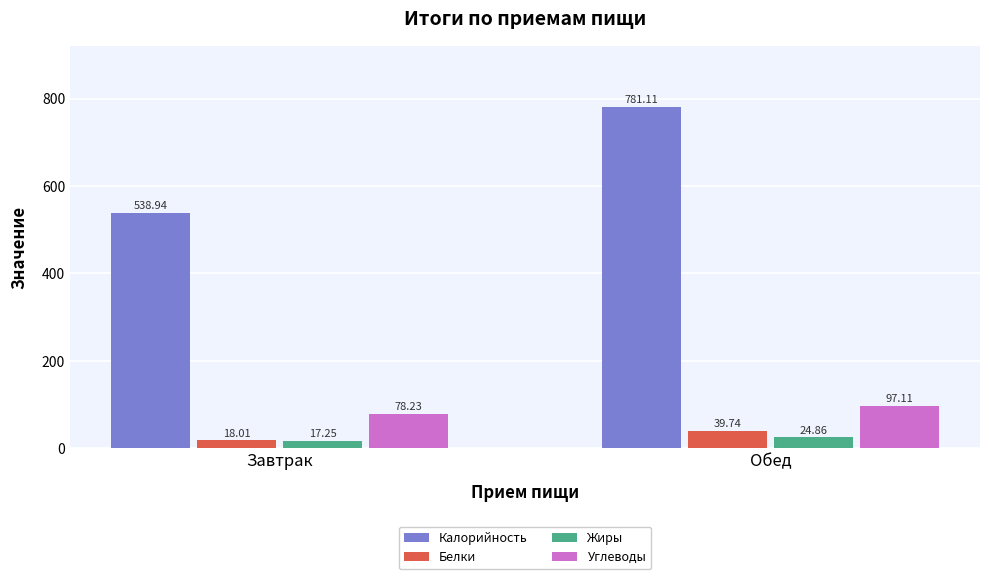

True or false: Белки has a value of 39.7 at Обед.

True